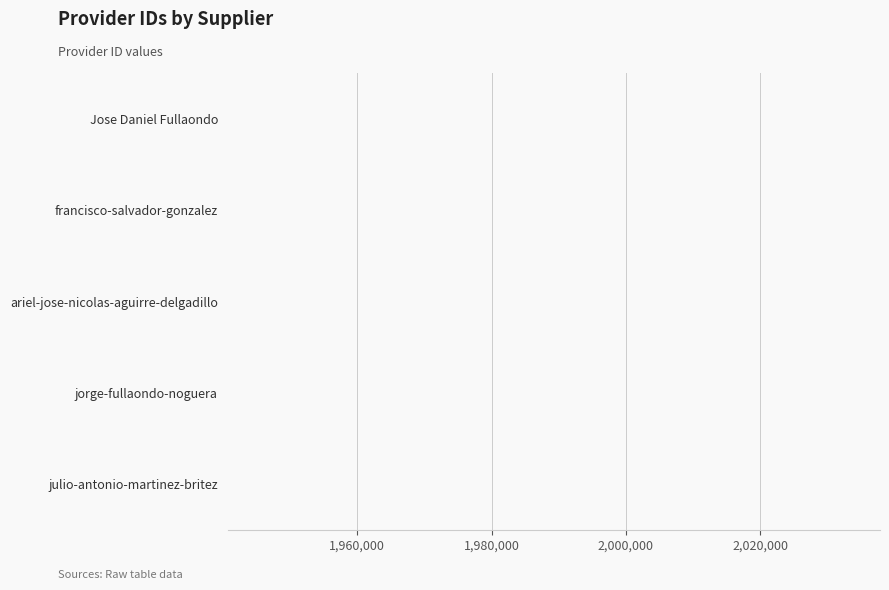

Is it true that the value at ariel-jose-nicolas-aguirre-delgadillo is 1940747?

True